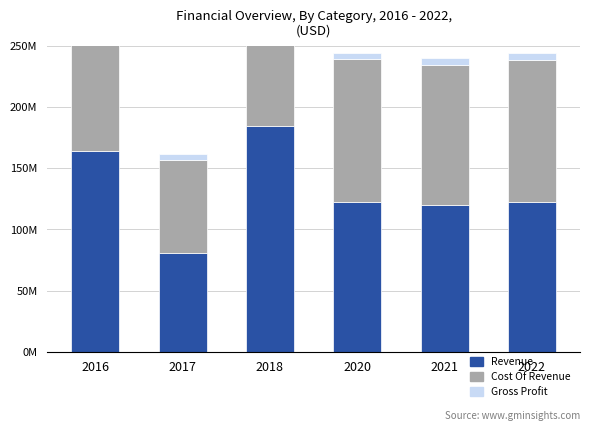

Which has a higher value, 2021 or 2017?

2021